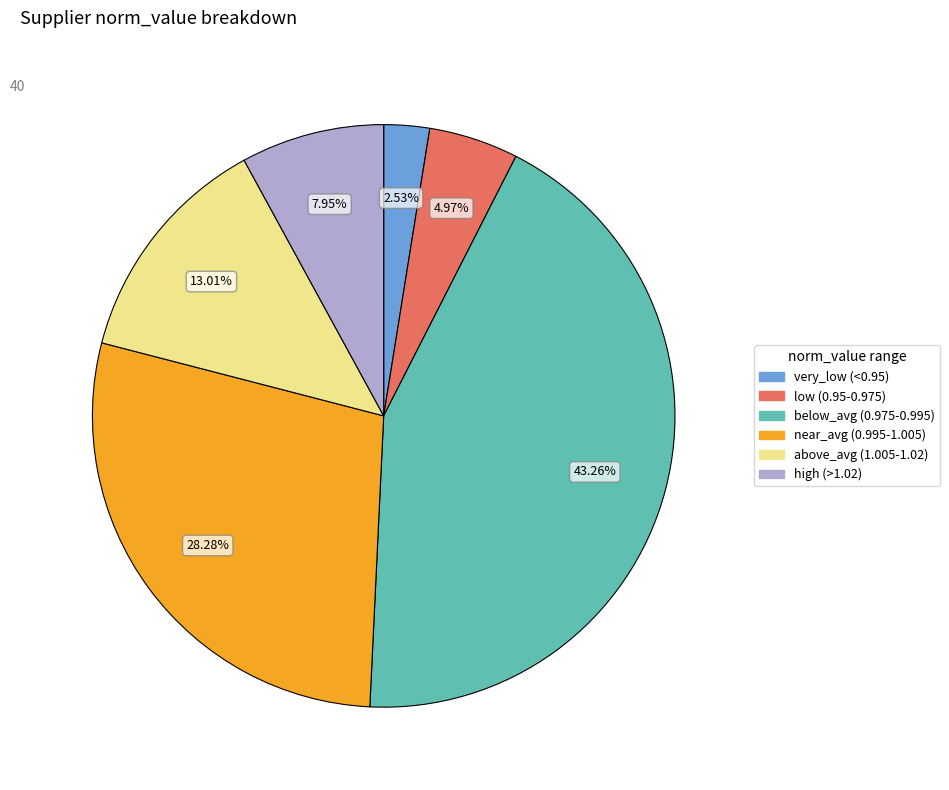

What is the largest slice in the pie chart?

below_avg (0.975-0.995)